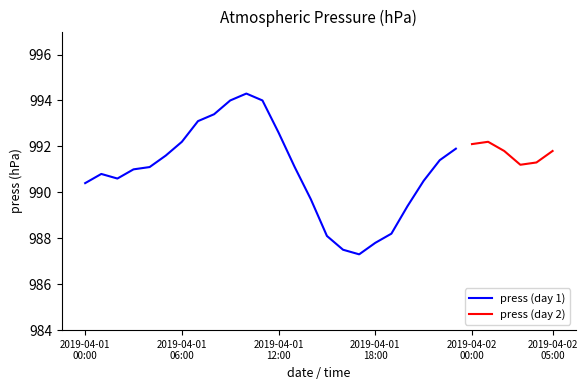

True or false: the data shows 610.3 at 2019-04-02 03:00.

False